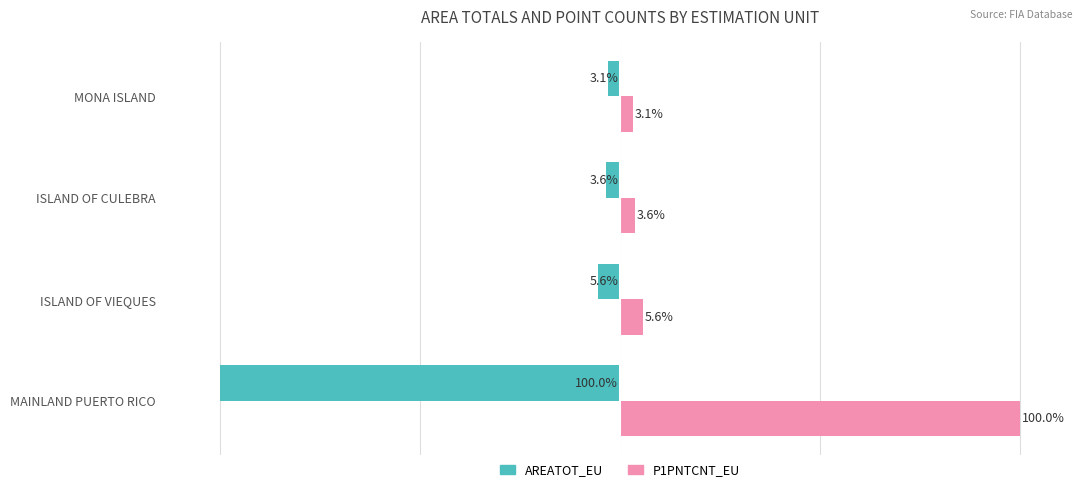

At which label is AREATOT_EU closest to -51?

ISLAND OF VIEQUES